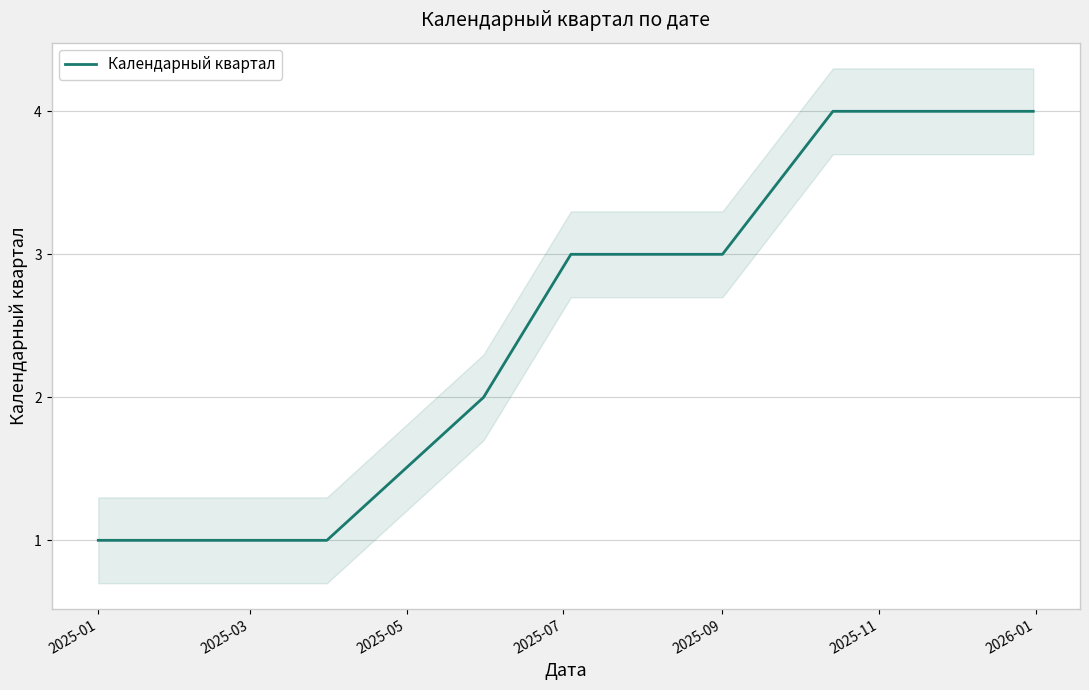

What is the value of the 12th point from the left?

4